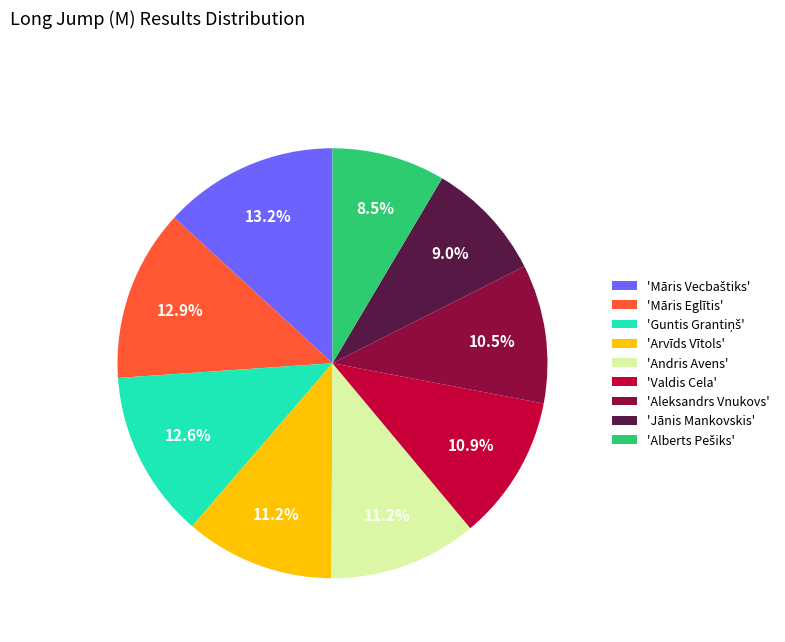

Approximately how many times larger is the value at 'Māris Eglītis' compared to 'Arvīds Vītols'?

1.2